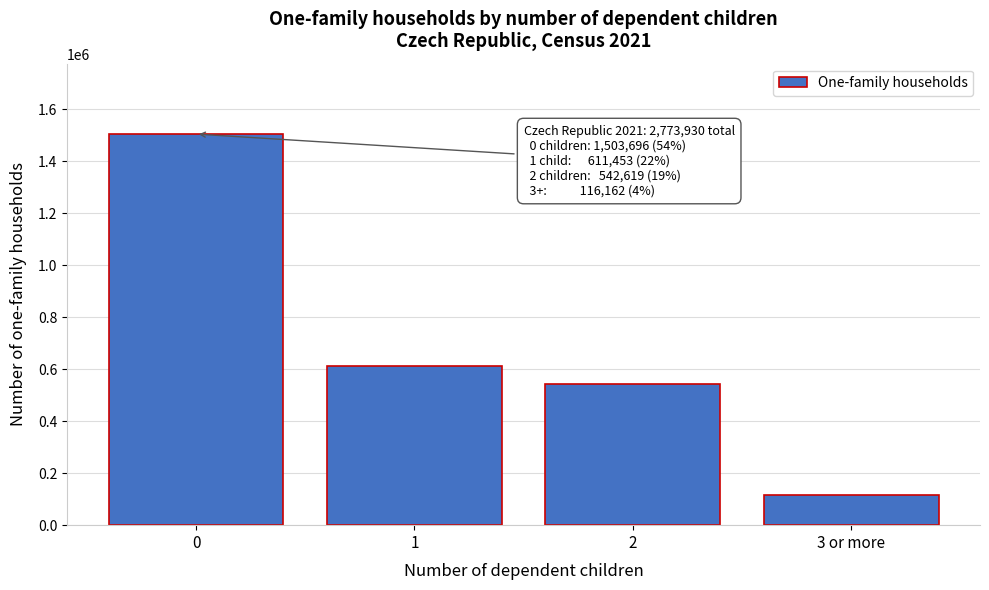

Reading left to right, extract all data points from this chart.

1503696	611453	542619	116162